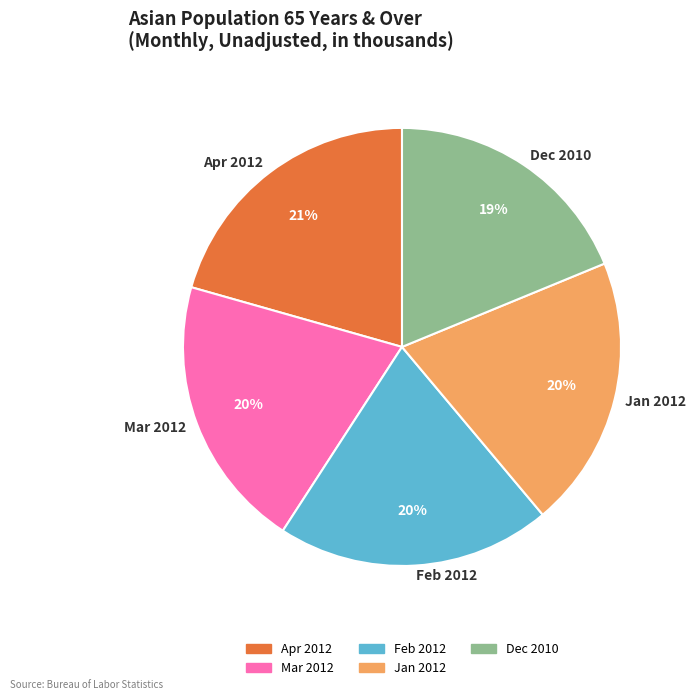

Is there any slice that represents more than half of the pie?

No